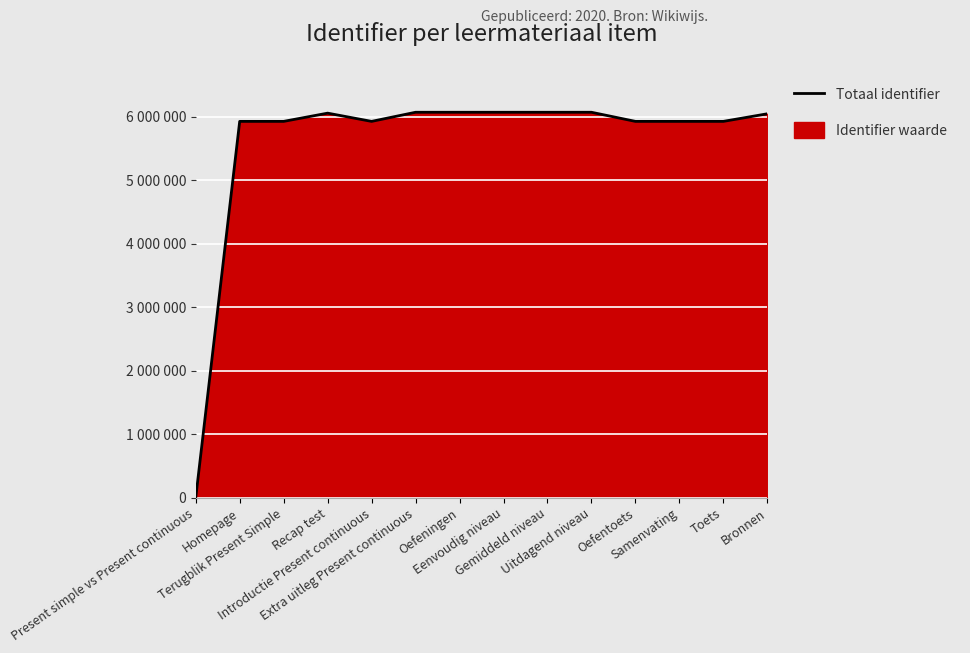

What is the change in value from Gemiddeld niveau to Uitdagend niveau?

+1